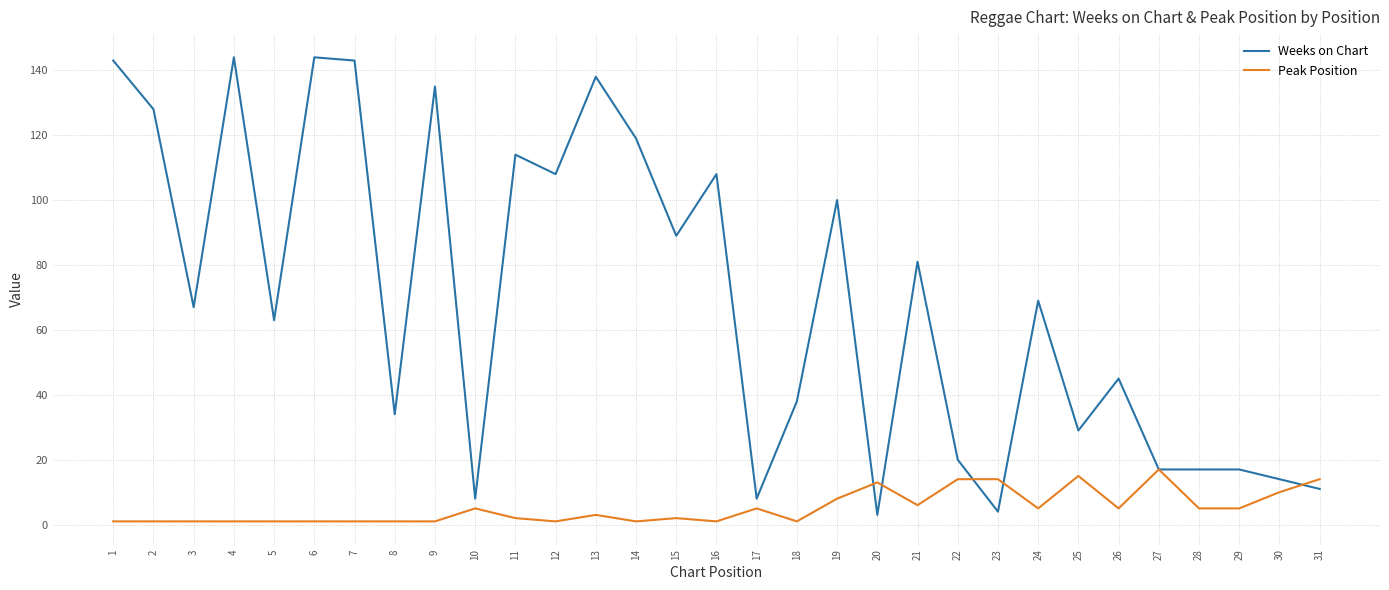

Reading right to left, what are all the values shown in this chart?

Weeks on Chart: 11	14	17	17	17	45	29	69	4	20	81	3	100	38	8	108	89	119	138	108	114	8	135	34	143	144	63	144	67	128	143
Peak Position: 14	10	5	5	17	5	15	5	14	14	6	13	8	1	5	1	2	1	3	1	2	5	1	1	1	1	1	1	1	1	1